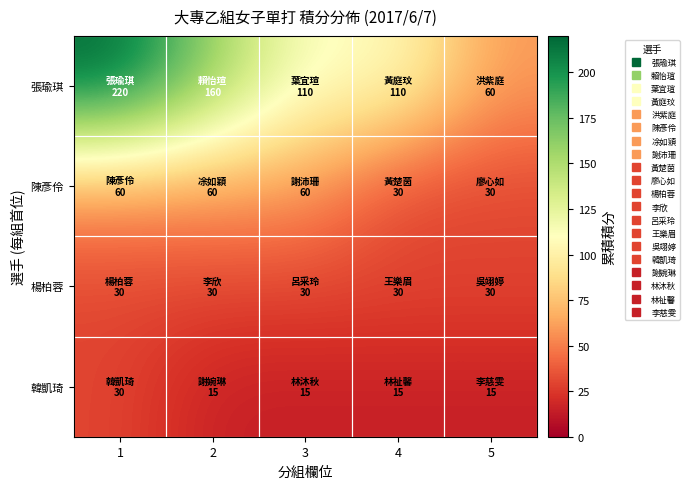

Reading left to right, extract all data points from this chart.

張瑜琪: 1=220	2=160	3=110	4=110	5=60
陳彥伶: 1=60	2=60	3=60	4=30	5=30
楊柏蓉: 1=30	2=30	3=30	4=30	5=30
韓凱琦: 1=30	2=15	3=15	4=15	5=15